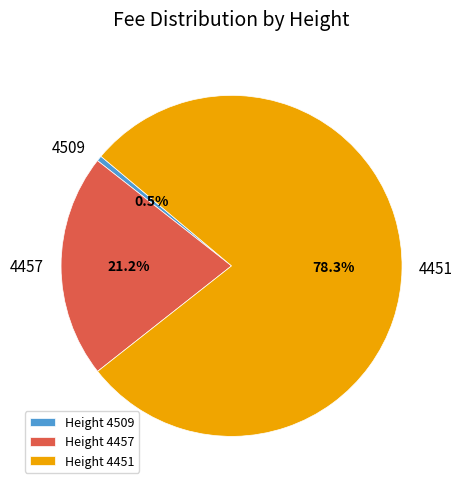

What is the majority slice?

Height 4451